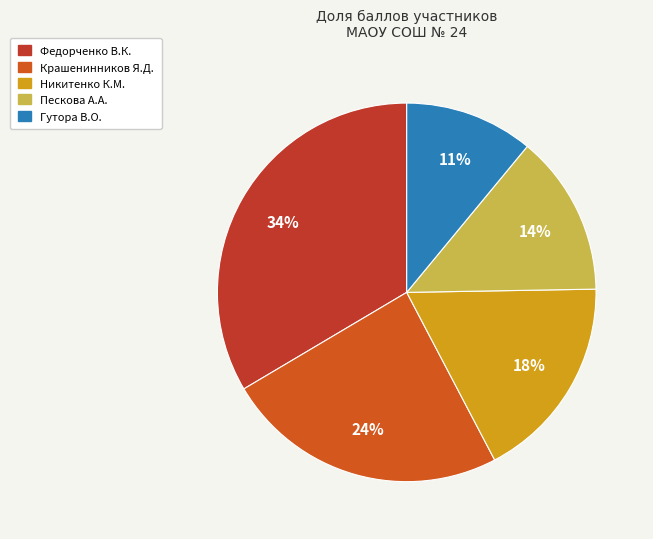

Which category has the biggest portion of the pie?

Федорченко В.К.